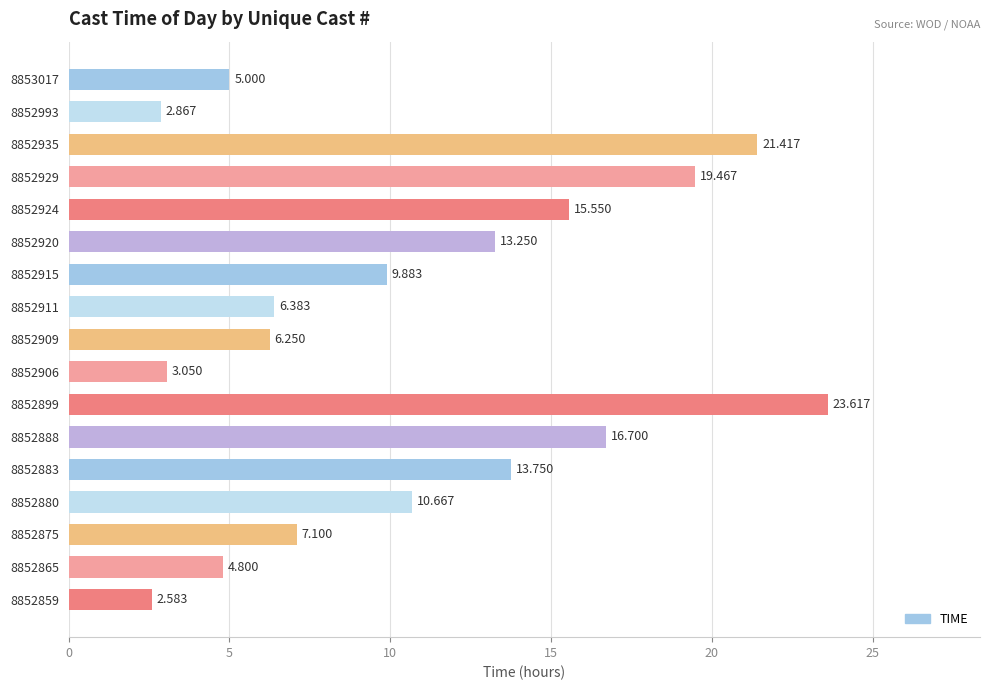

Are the bars horizontal?

Yes